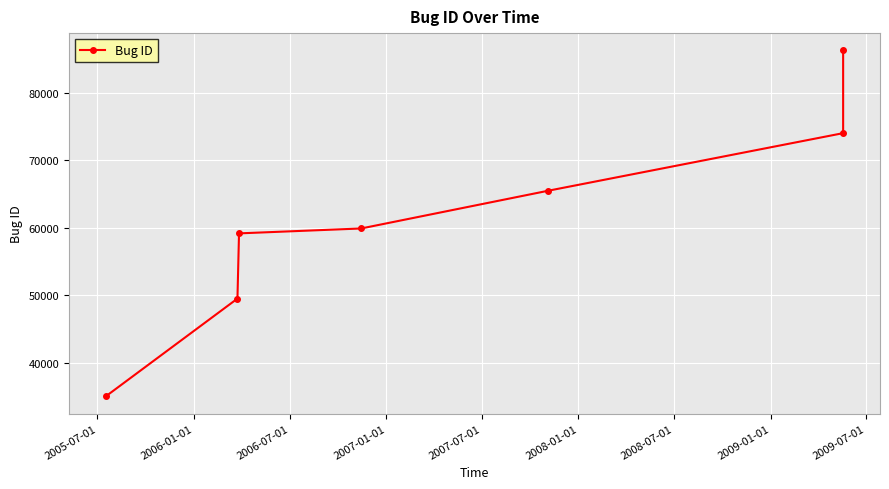

What is the value of the 5th point from the left?

65457